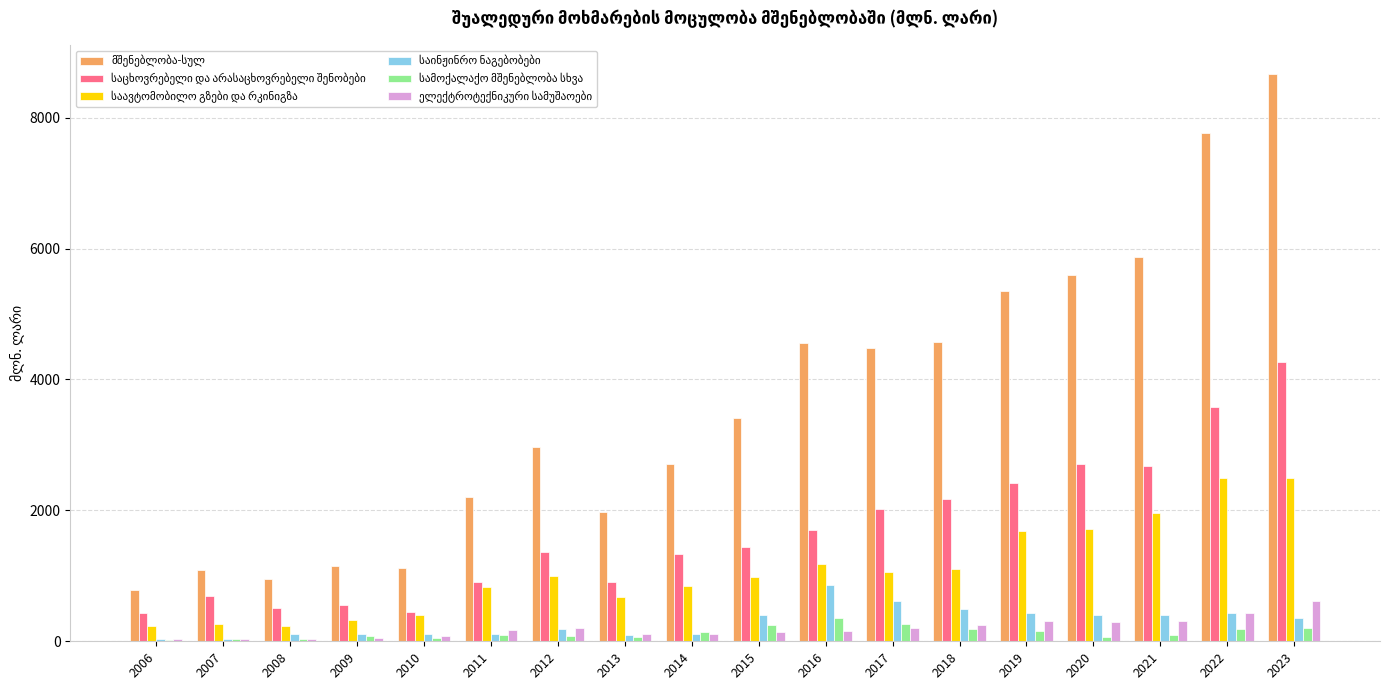

Are the bars grouped side by side (vs. stacked)?

Yes